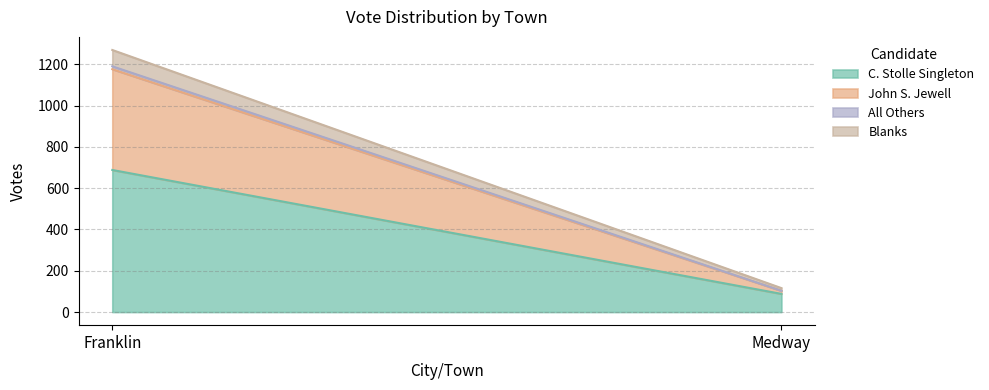

Reading left to right, extract all data points from this chart.

C. Stolle Singleton: 688	88
John S. Jewell: 488	15
All Others: 14	0
Blanks: 79	13